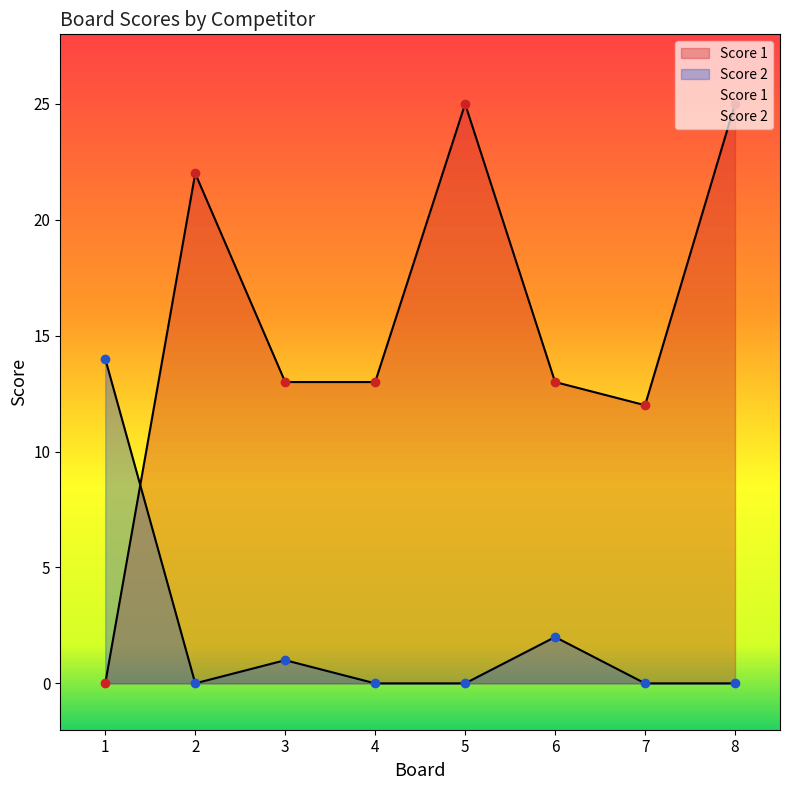

Which series has the widest spread of values?

Score 1